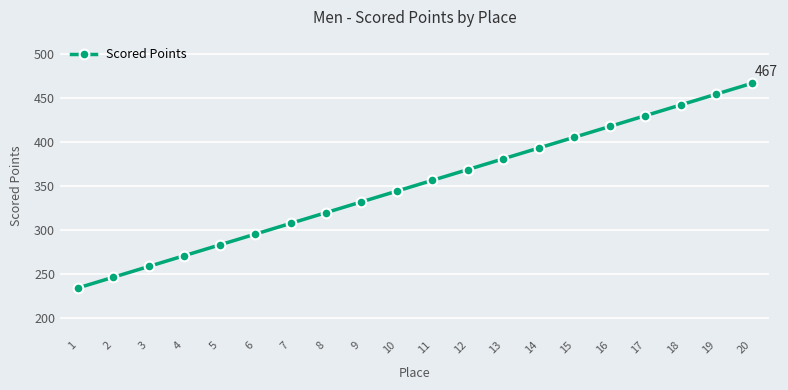

The value at 3 is 126.4. True or false?

False